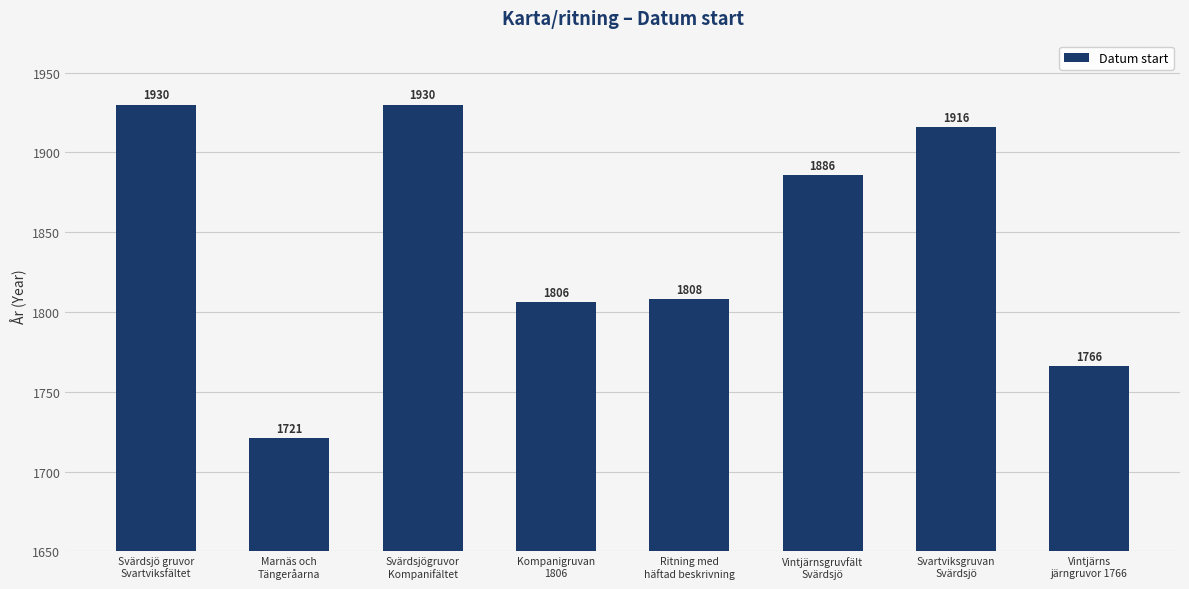

What is the smallest value displayed?

1721